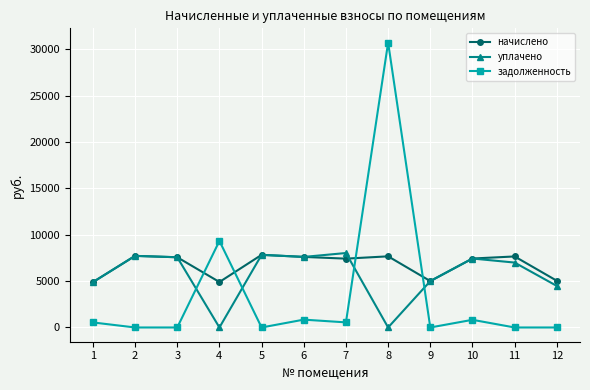

Which series has the largest total across all categories?

начислено